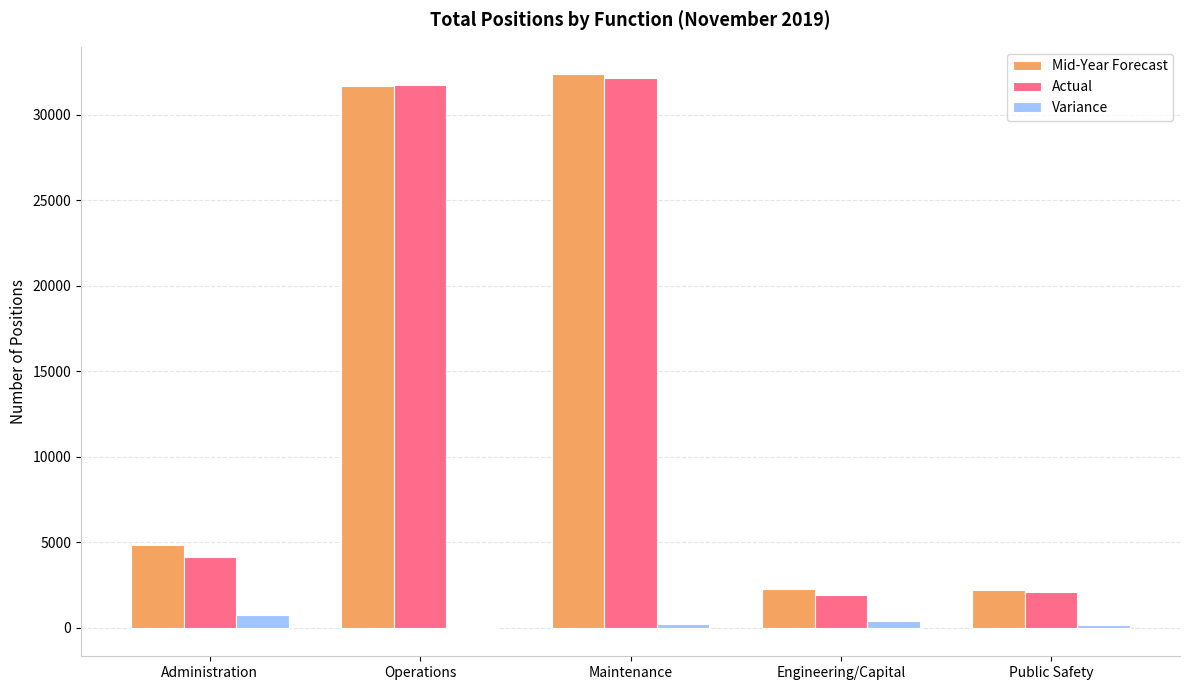

Which series changed the most between Administration and Maintenance?

Actual